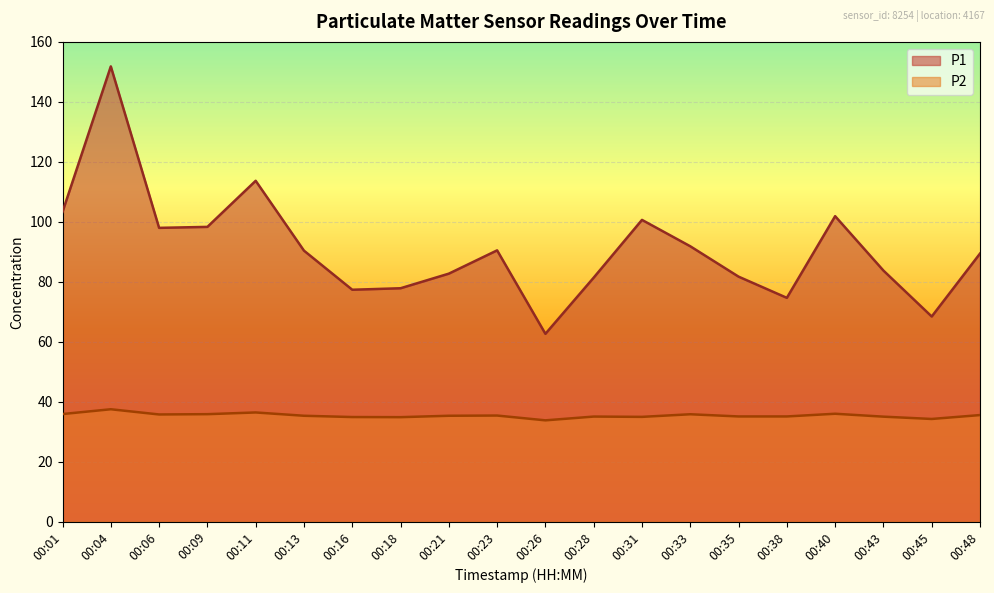

Which series has the largest range (max minus min)?

P1